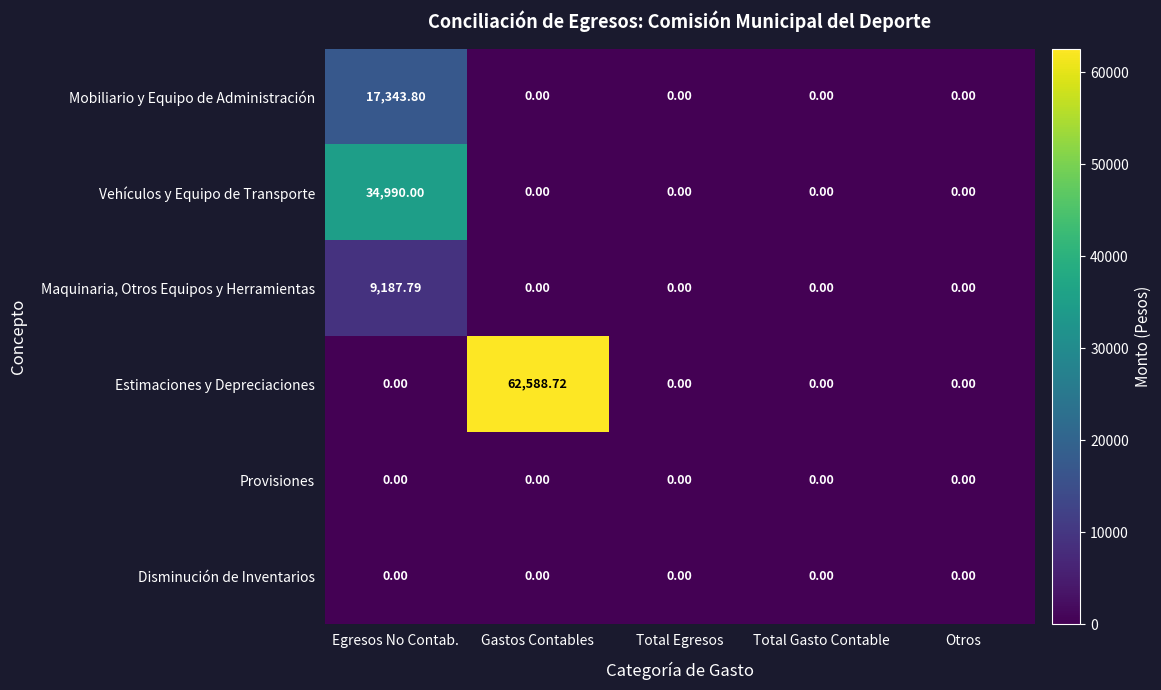

Which series has the widest spread of values?

Estimaciones y Depreciaciones